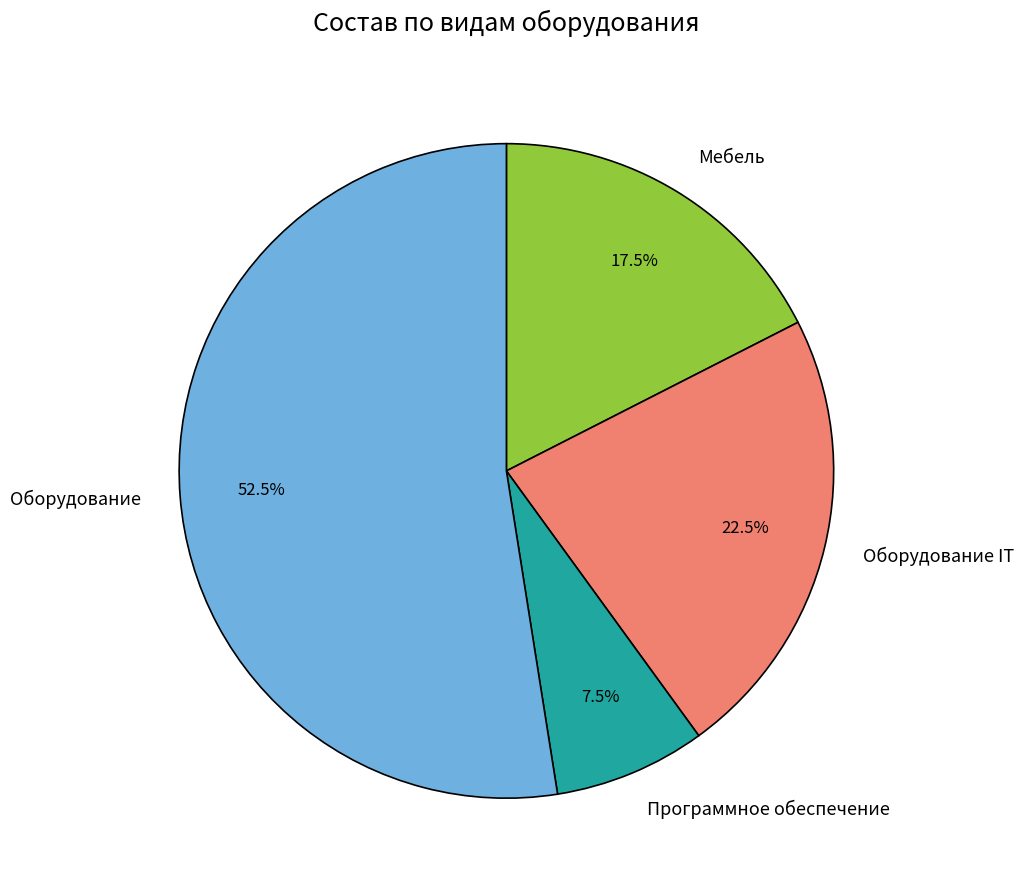

Do Программное обеспечение and Оборудование together represent more than half of the pie?

Yes